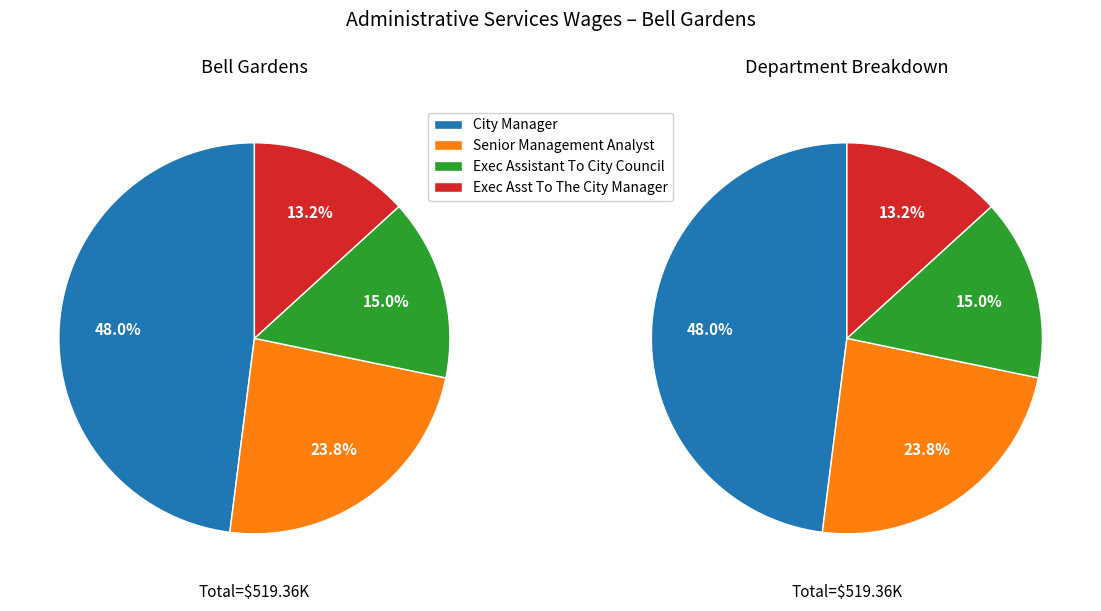

Is there any slice that represents more than half of the pie?

No